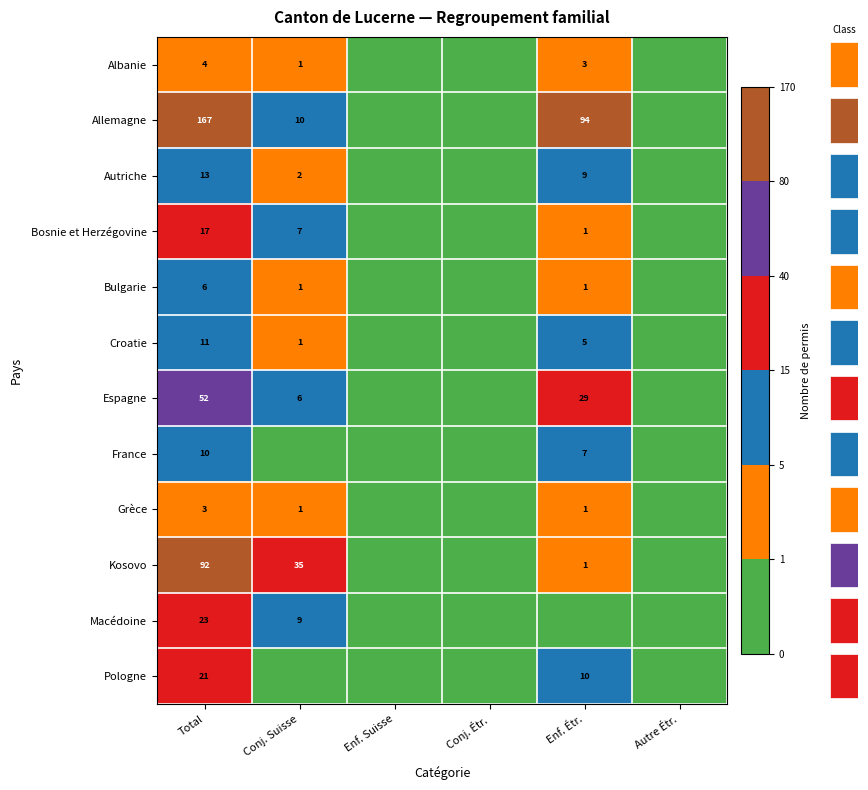

What is the spread (max minus min) of values at Conj. Suisse?

35